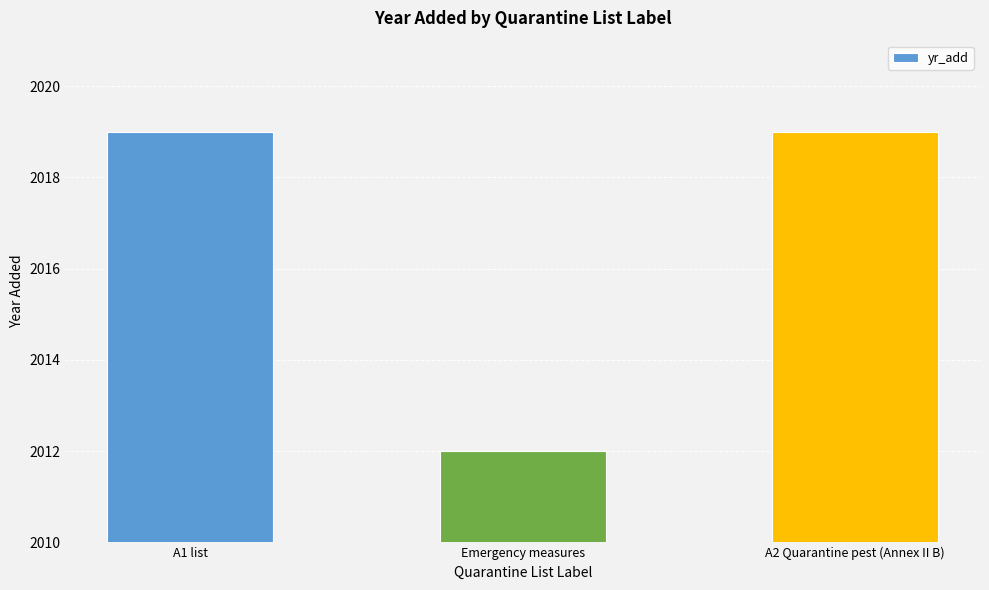

What is the smallest value displayed?

2012